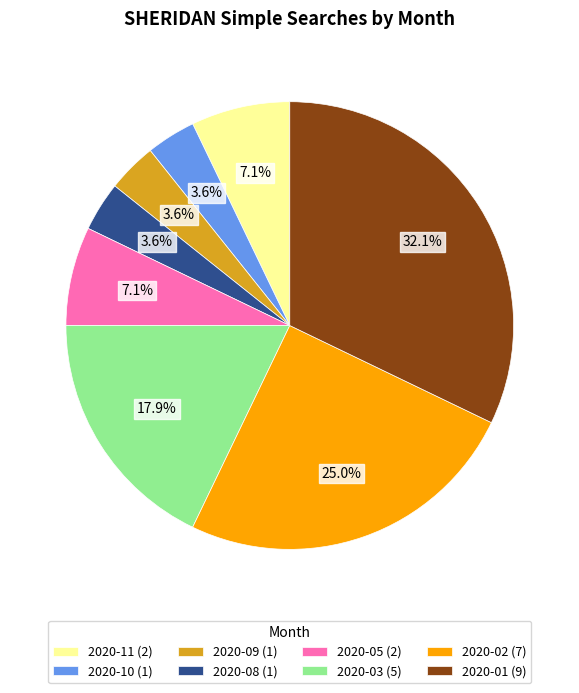

Is 2020-08 the majority of the pie?

No